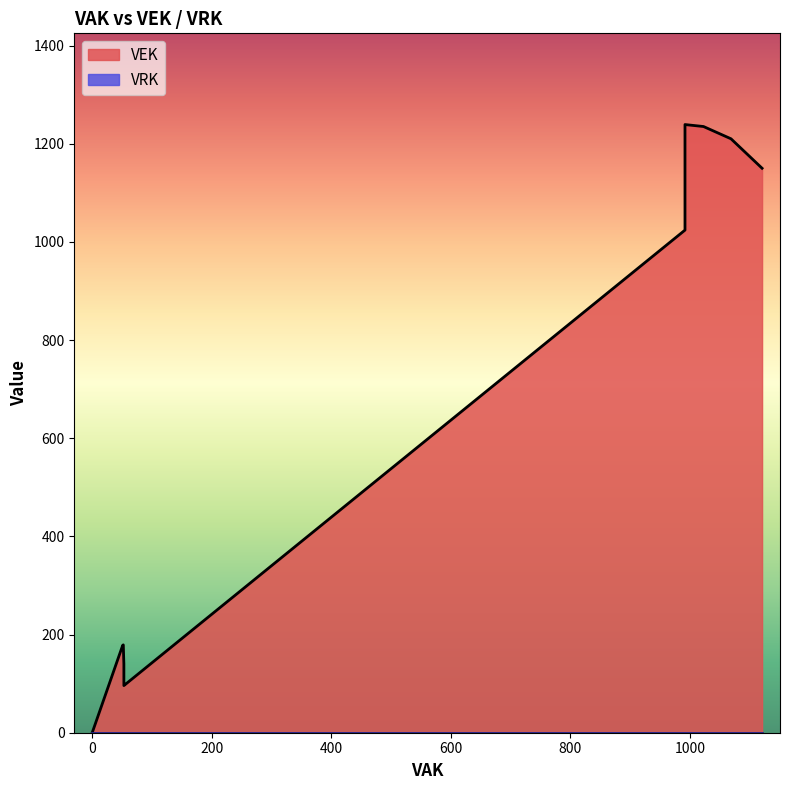

Reading right to left, what are all the values shown in this chart?

1121=1150	1121=1150	1069=1210	1069=1210	1023=1235	1023=1235	992=1239	992=1239	992=1239	992=1239	992=1024	52=98	52=98	52=98	52=98	51=96	53=96	53=140	55=179	55=179	55=179	55=179	53=178	0=0	0=0	0=0	0=0